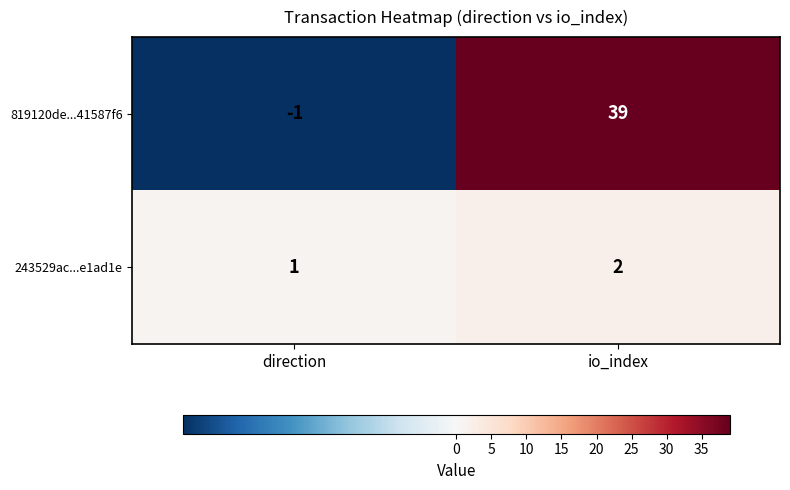

What is the sum of the 819120de...41587f6 values at io_index and direction?

38